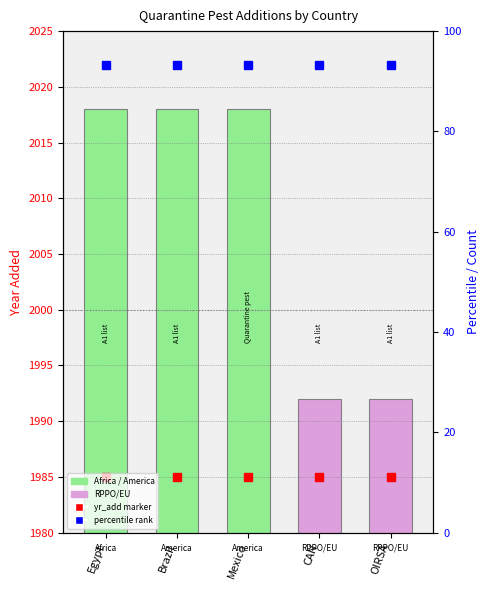

Which category has the highest value across all series?

Egypt